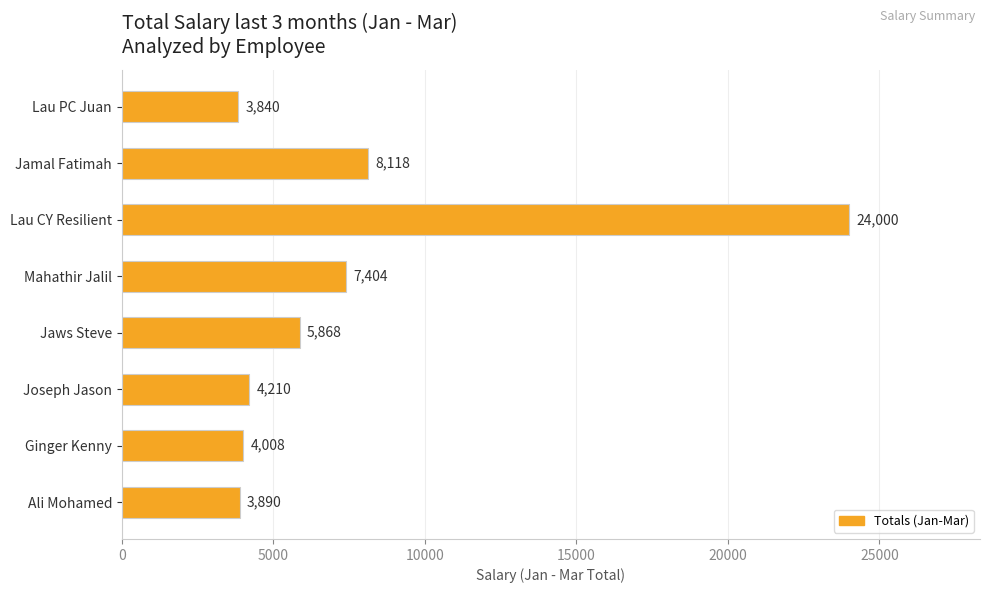

What is the maximum value shown in the chart?

24000